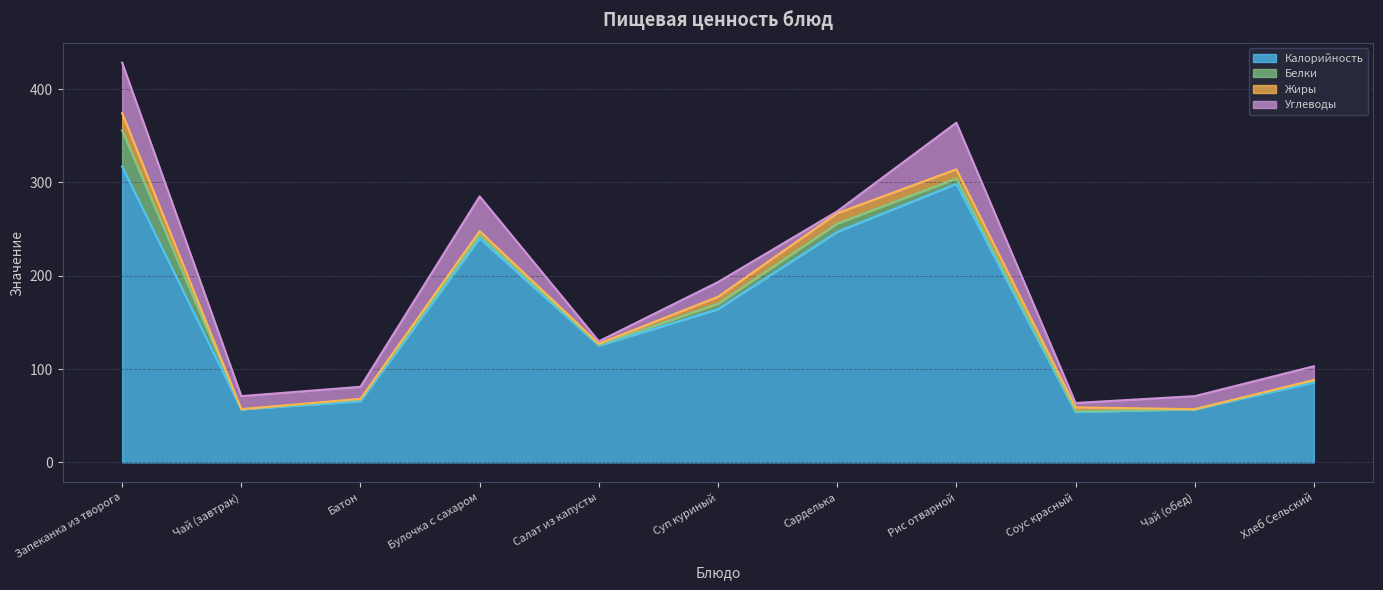

What is the spread (max minus min) of values at Запеканка из творога?

298.5